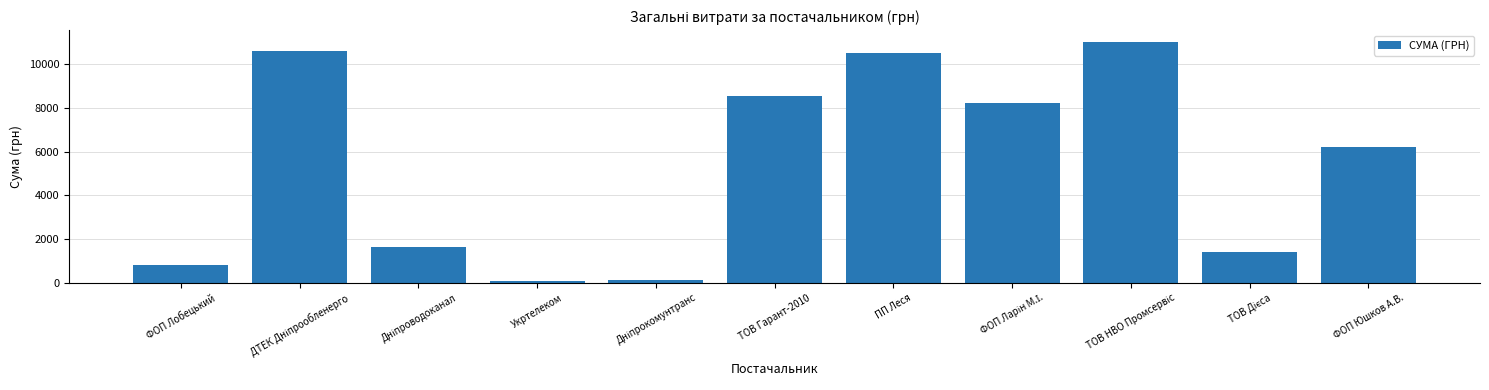

What is the minimum value shown in the chart?

102.0